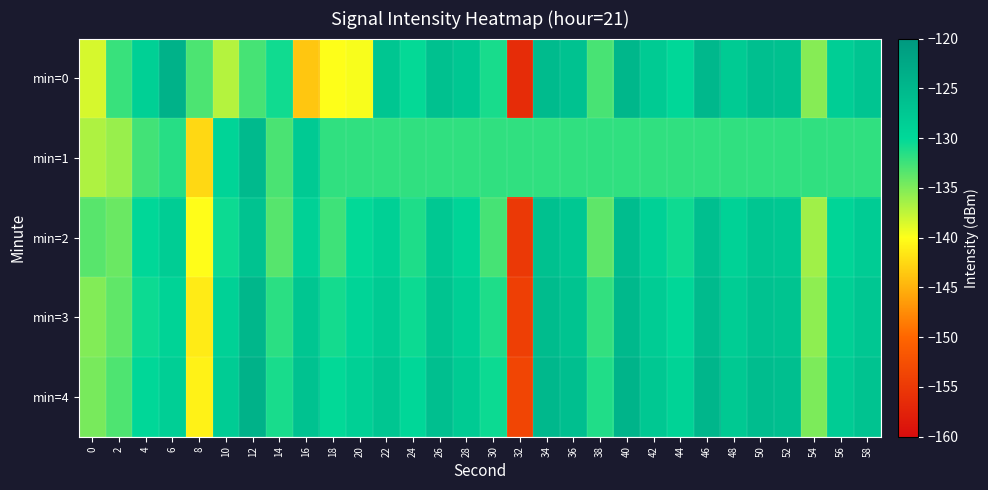

How many categories are shown in the chart?

30